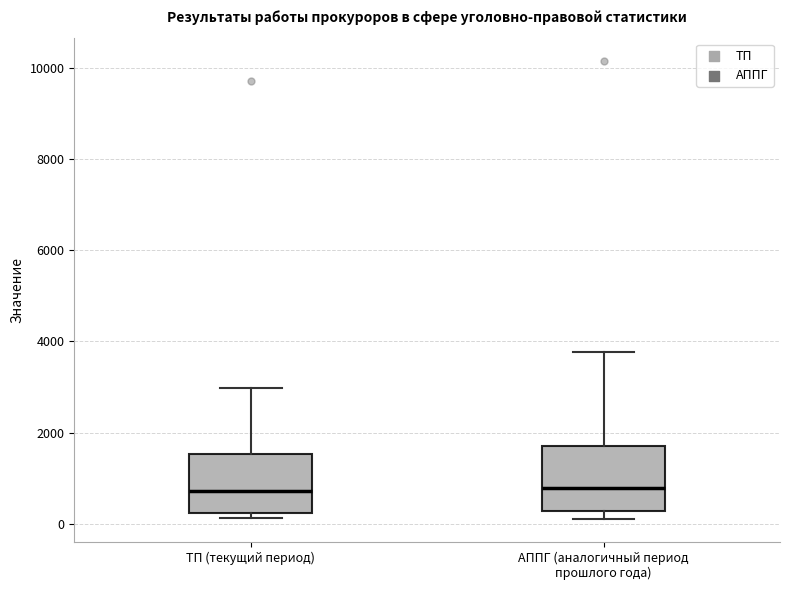

Reading left to right, transcribe this box plot: for each box, give where its median line is, the range the box spans, and where its two whiskers end, as read against the y-axis. The values are not printed on the chart, so give them approximately, as read against the axis.

ТП (текущий период): median 800, box 200 to 1600, whiskers 200 (just below the box's lower edge) to 3000
АППГ (аналогичный период прошлого года): median 800, box 200 to 1800, whiskers 200 (just below the box's lower edge) to 3800